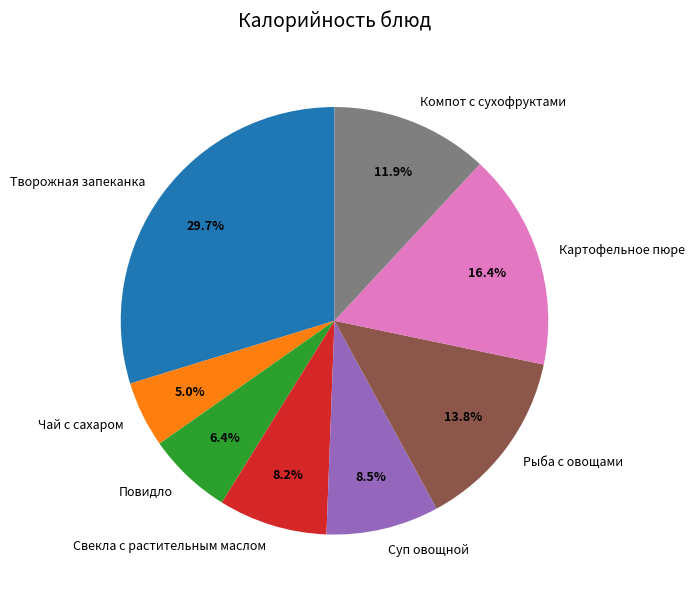

Is there a majority slice in this chart?

No